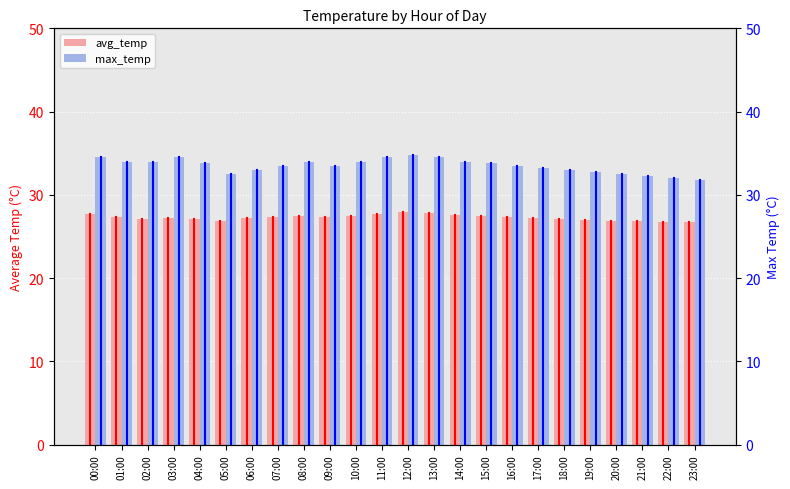

Rank the categories by avg_temp value from lowest to highest.

23:00, 22:00, 05:00, 21:00, 20:00, 19:00, 18:00, 02:00, 04:00, 03:00, 06:00, 17:00, 16:00, 01:00, 07:00, 09:00, 15:00, 10:00, 08:00, 14:00, 00:00, 11:00, 13:00, 12:00